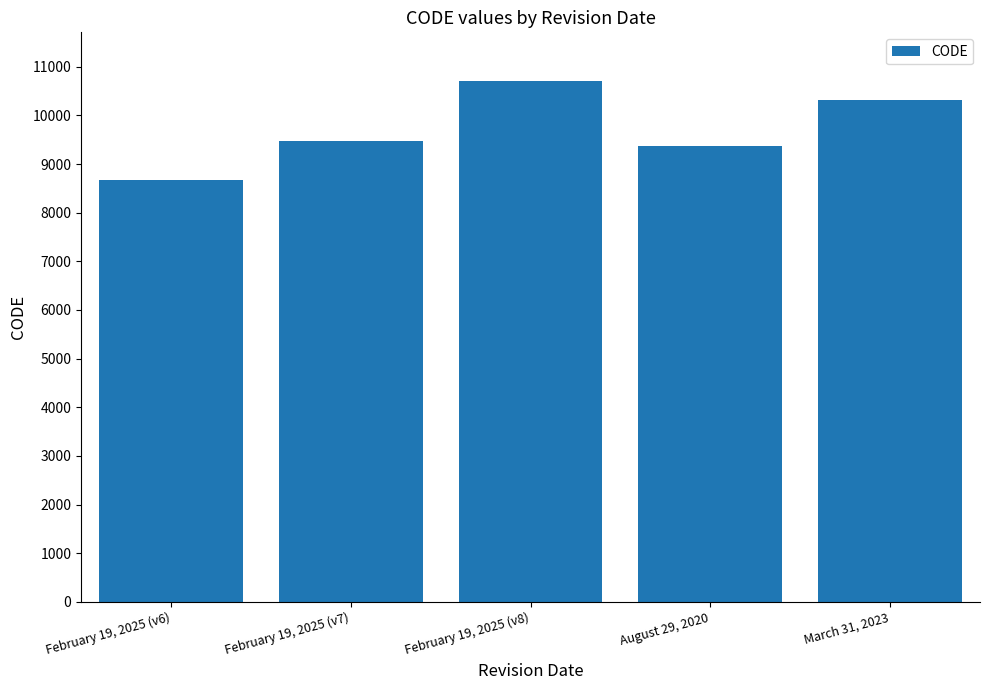

What is the approximate value at August 29, 2020, to the nearest 50?

9400